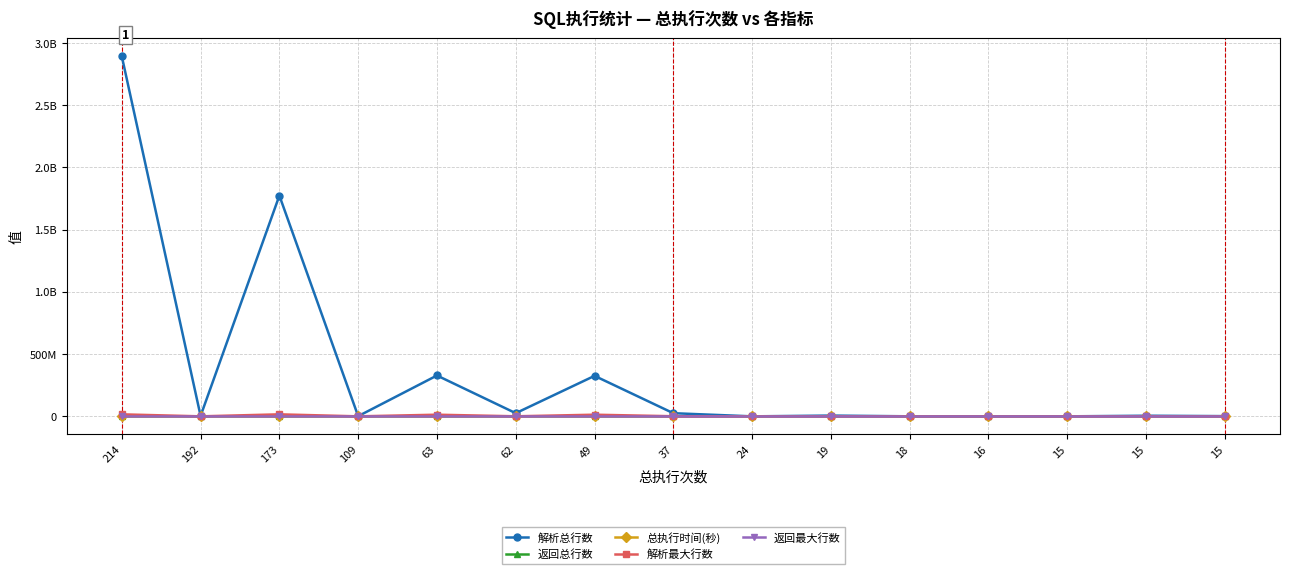

At which label does 总执行时间(秒) reach its peak?

214